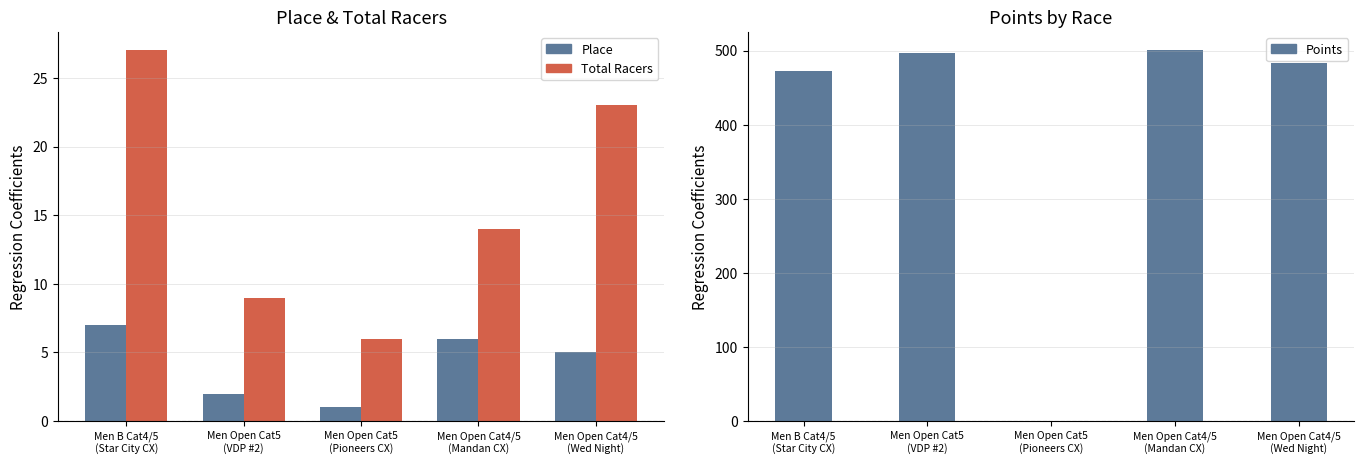

Reading left to right, what are all the values shown in this chart?

Place: 7.0	2.0	1.0	6.0	5.0
Total Racers: 27.0	9.0	6.0	14.0	23.0
Points: 472.4	496.9	0.0	500.1	482.7